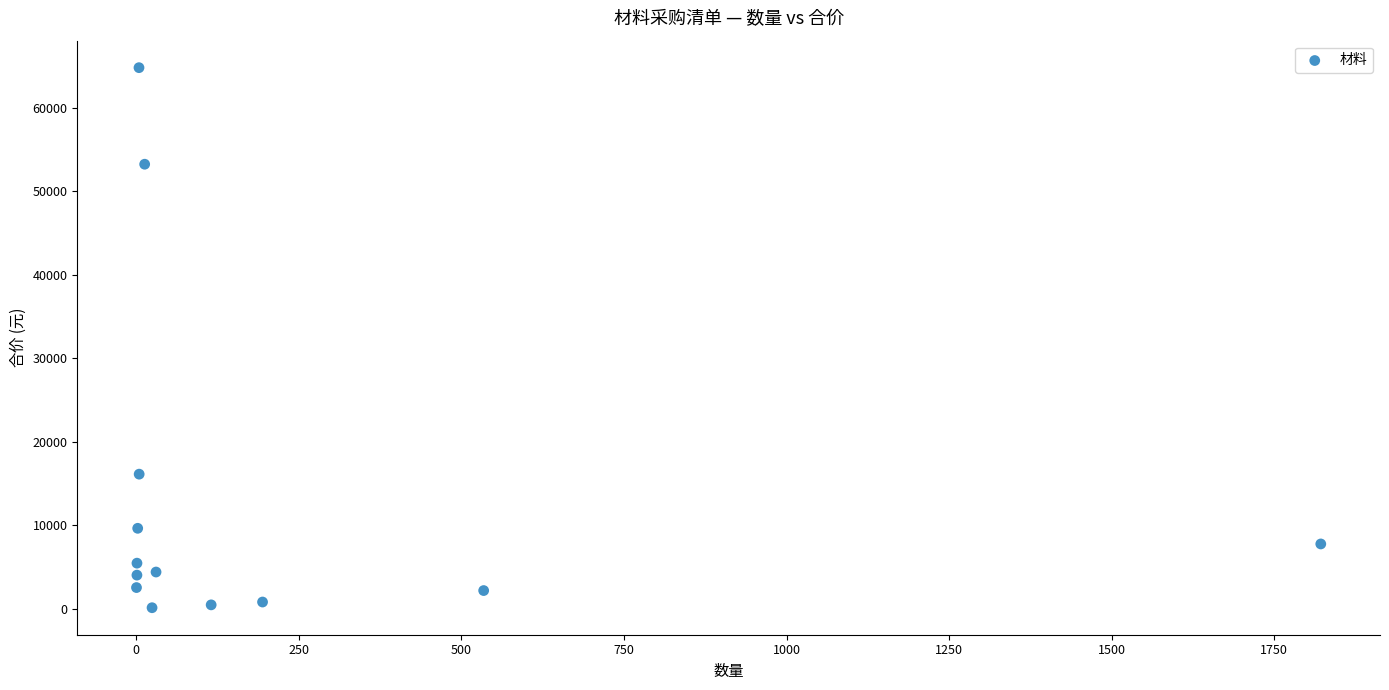

What Y value in the scatter plot is closest to 32447?

16101.6